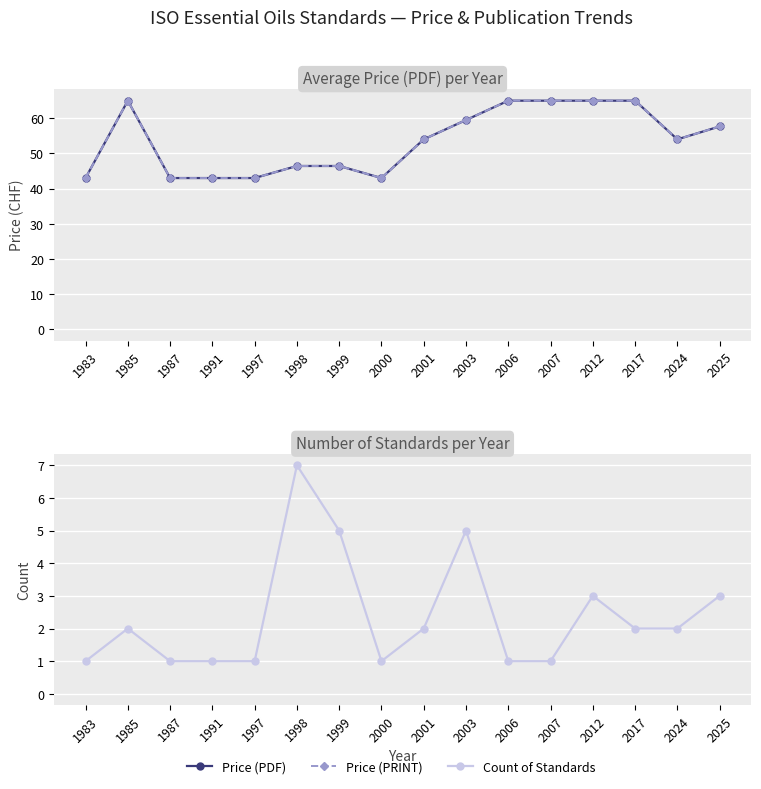

How many values in the Price (PRINT) series are below 54?

7